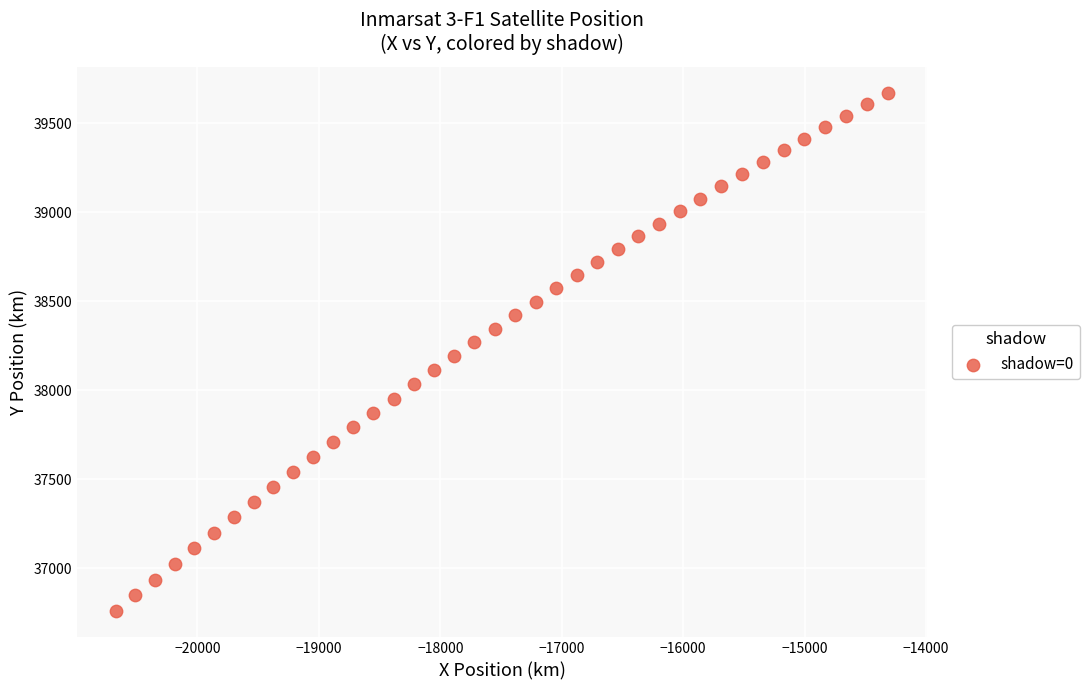

What is the range of X values (max minus min)?

6363.3